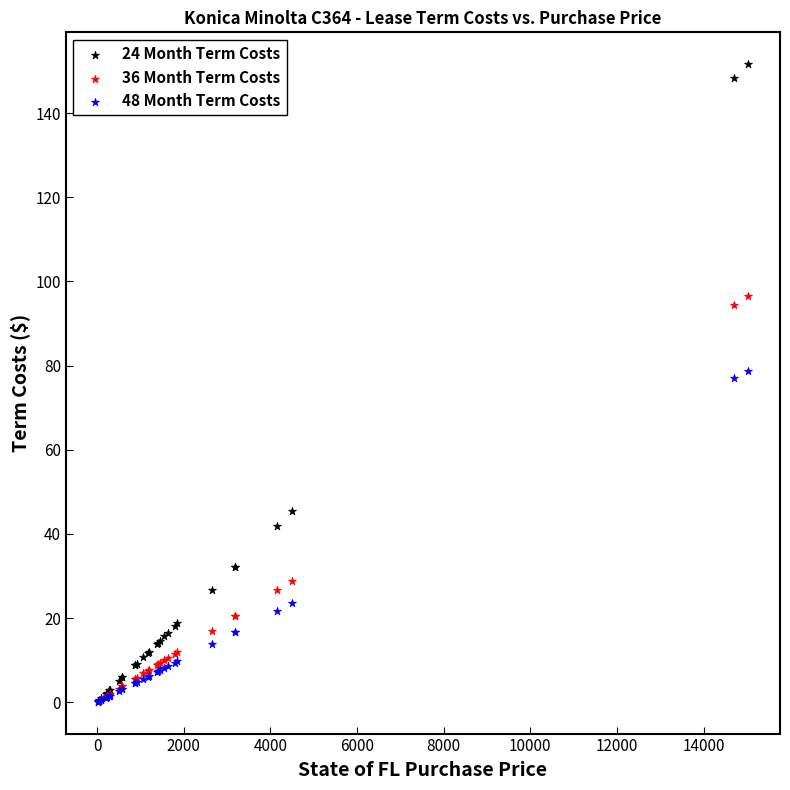

In the 48 Month Term Costs series, what Y value is closest to 39?

23.6